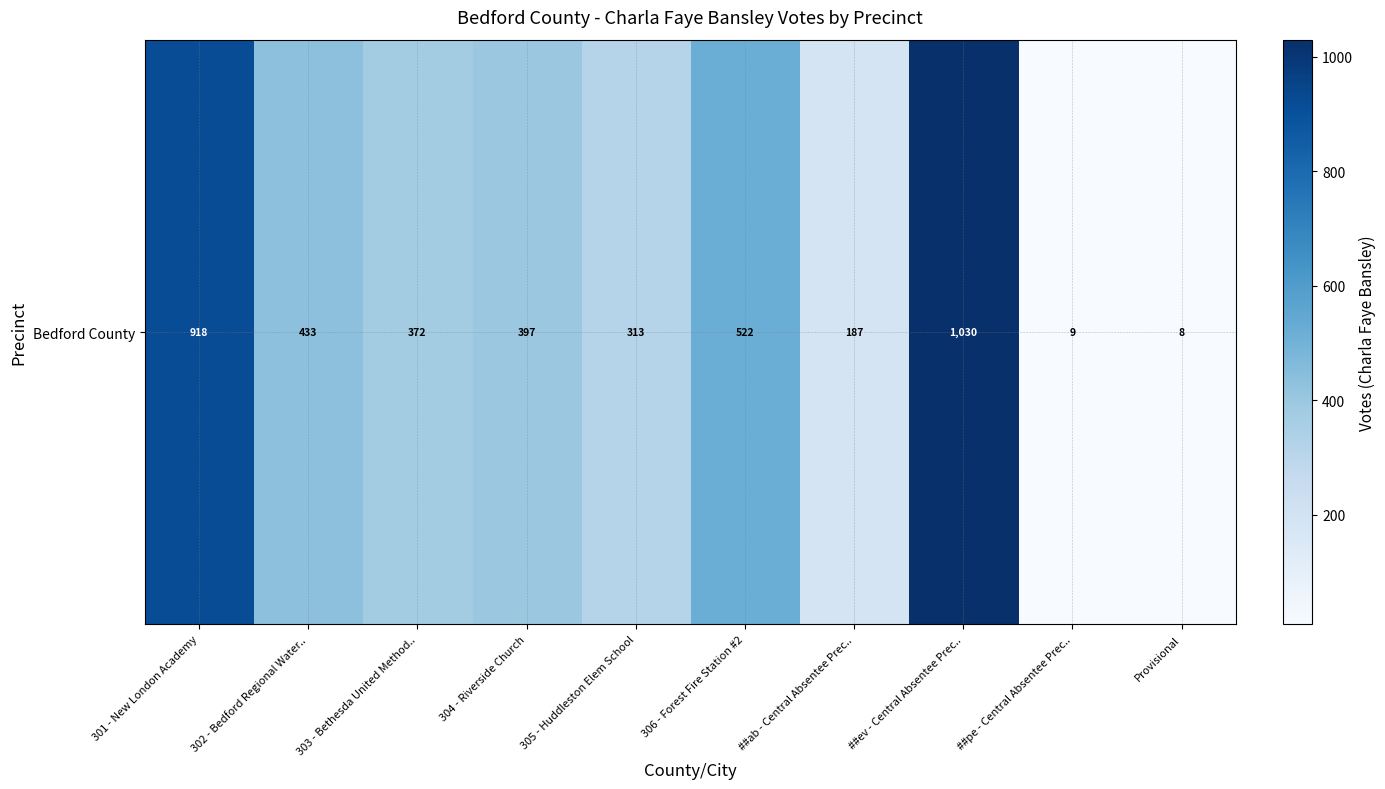

How many values are below 397?

5